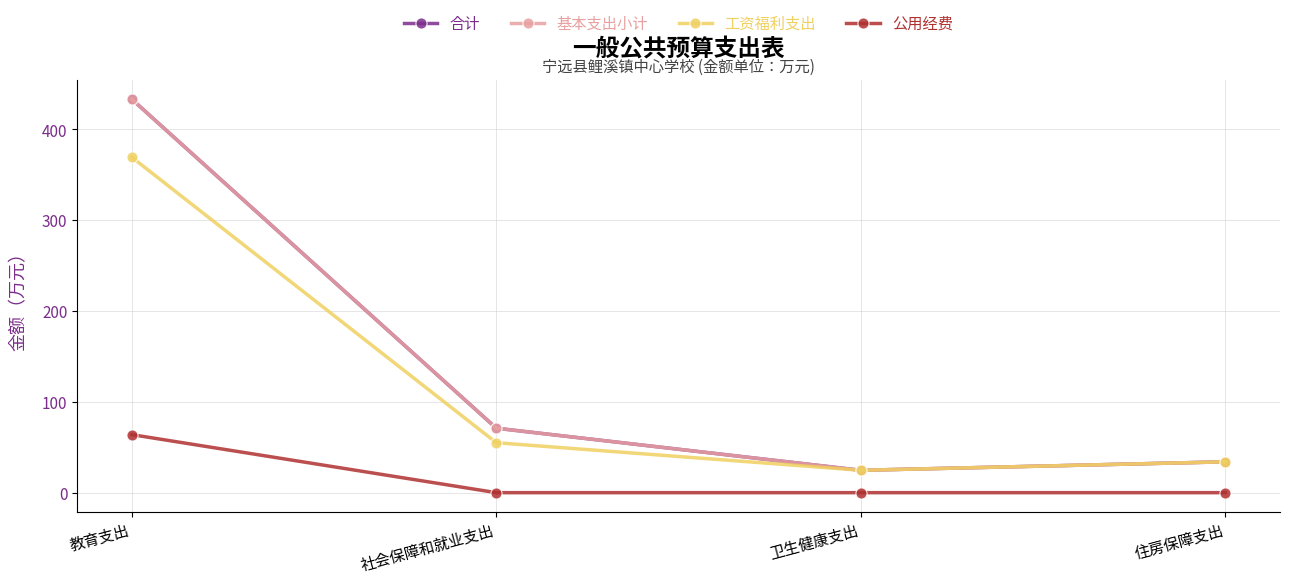

Does the chart have visible grid lines?

Yes